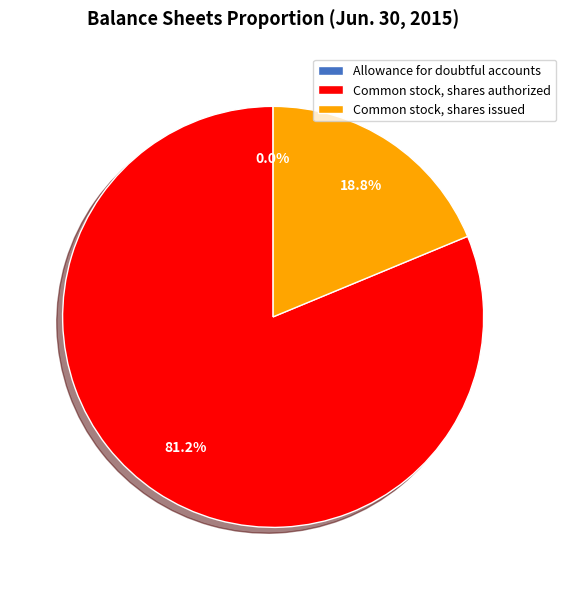

Combined, do Common stock, shares issued and Common stock, shares authorized account for over 50%?

Yes